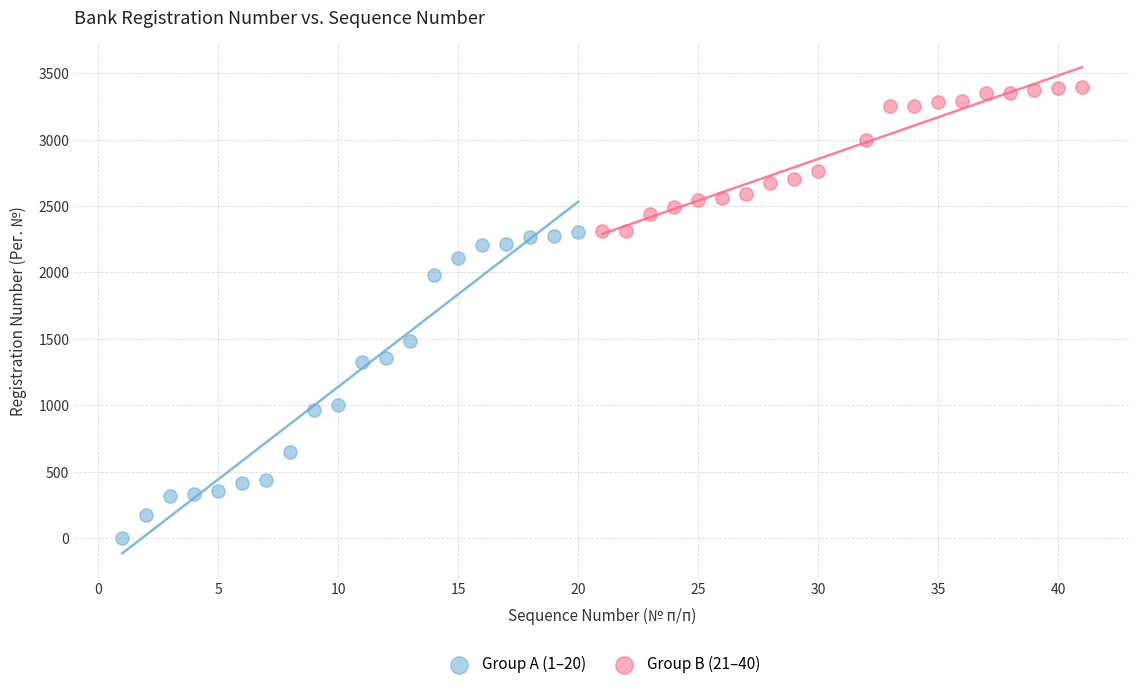

Which series contains the lowest Y value?

Group A (1–20)